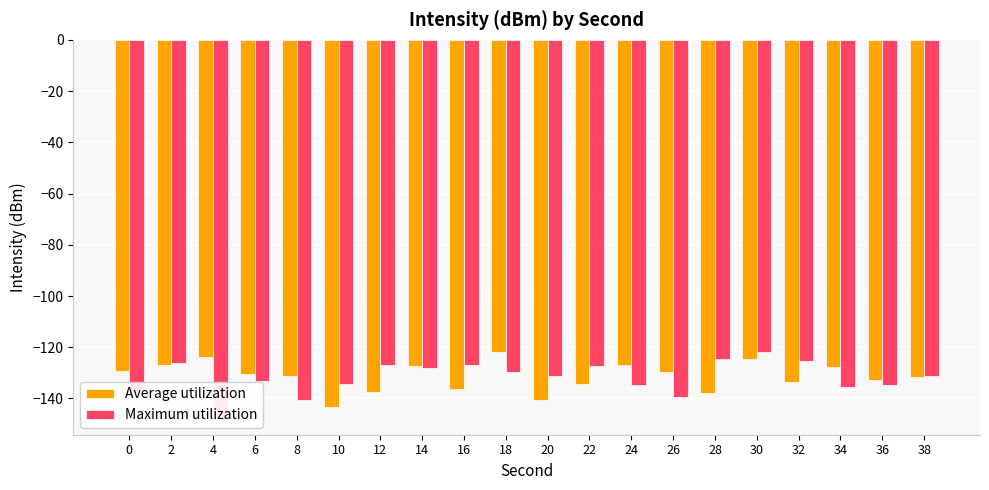

At which category does the chart reach its minimum across all series?

4